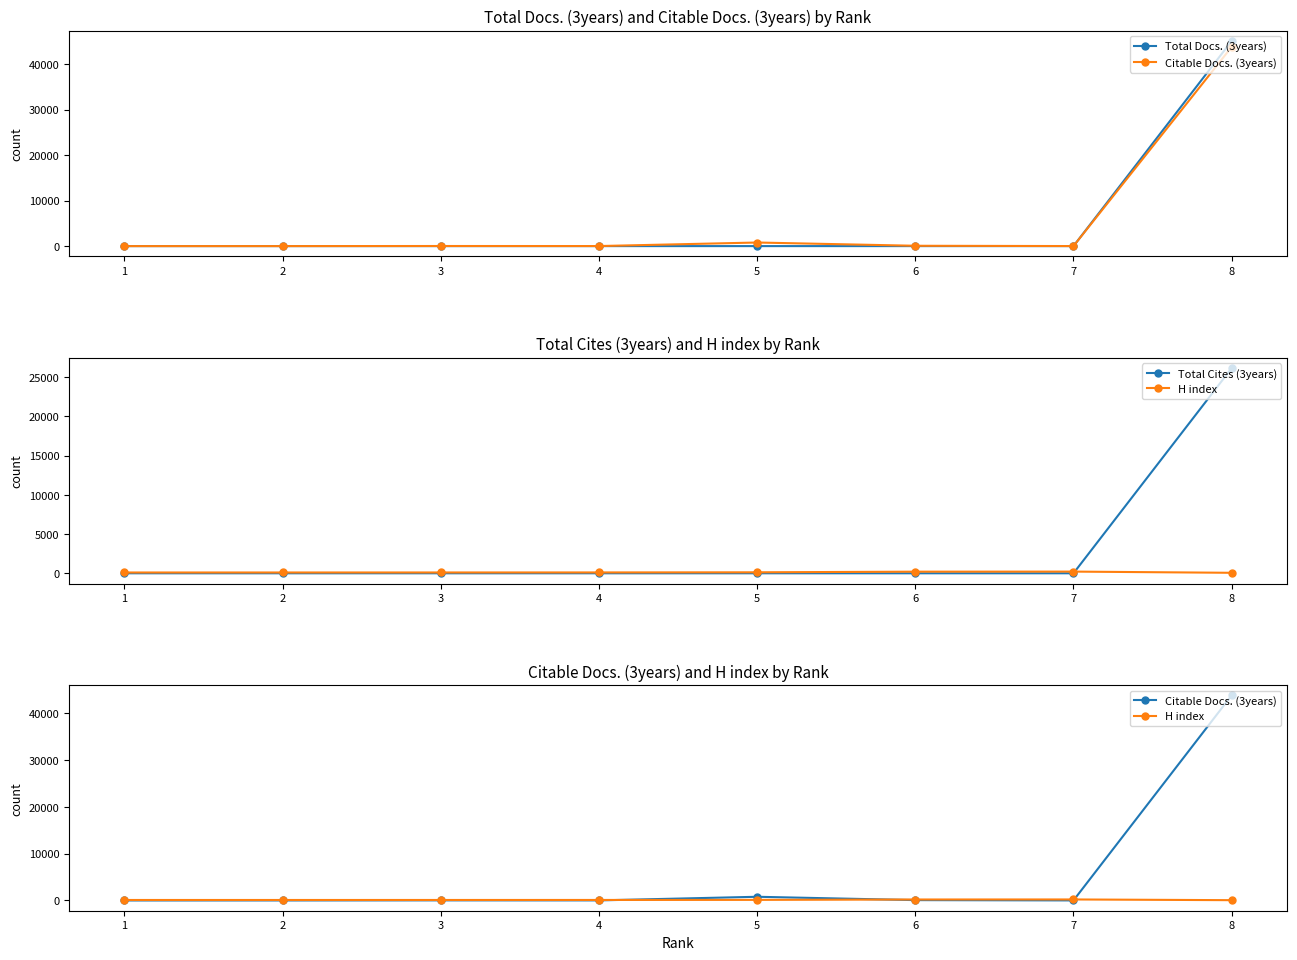

Does the chart have visible grid lines?

No